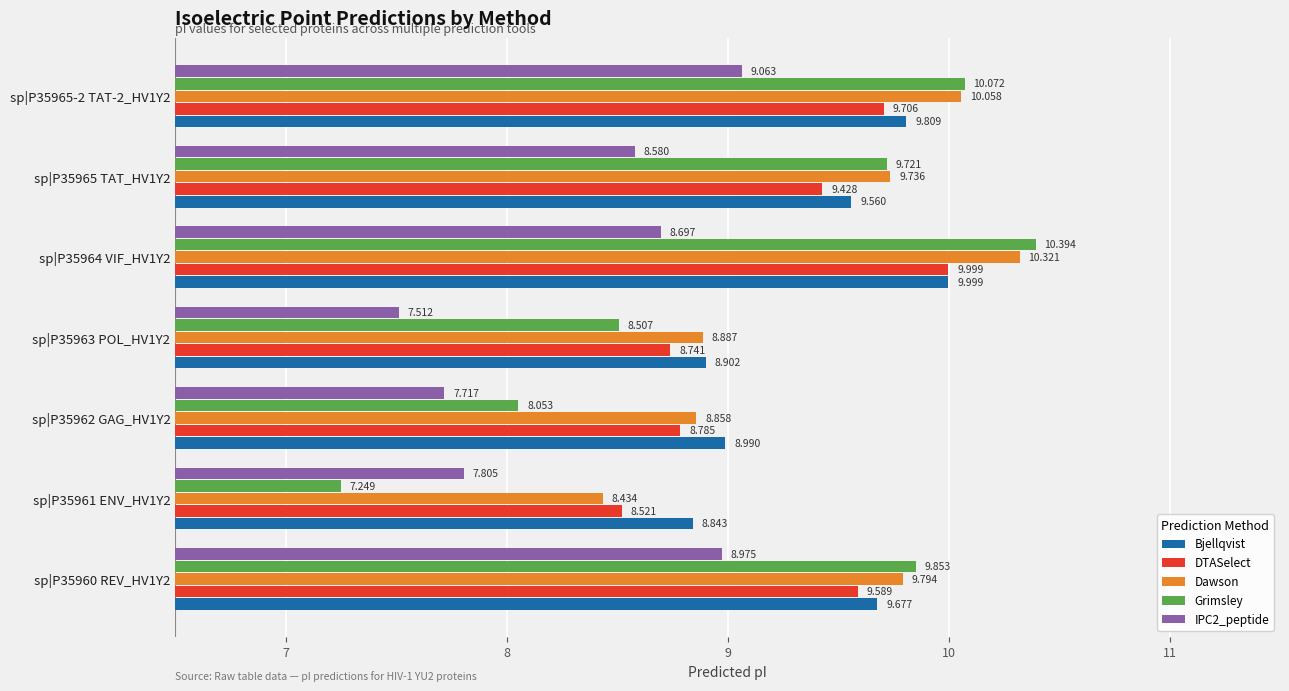

Which series has the widest spread of values?

Grimsley